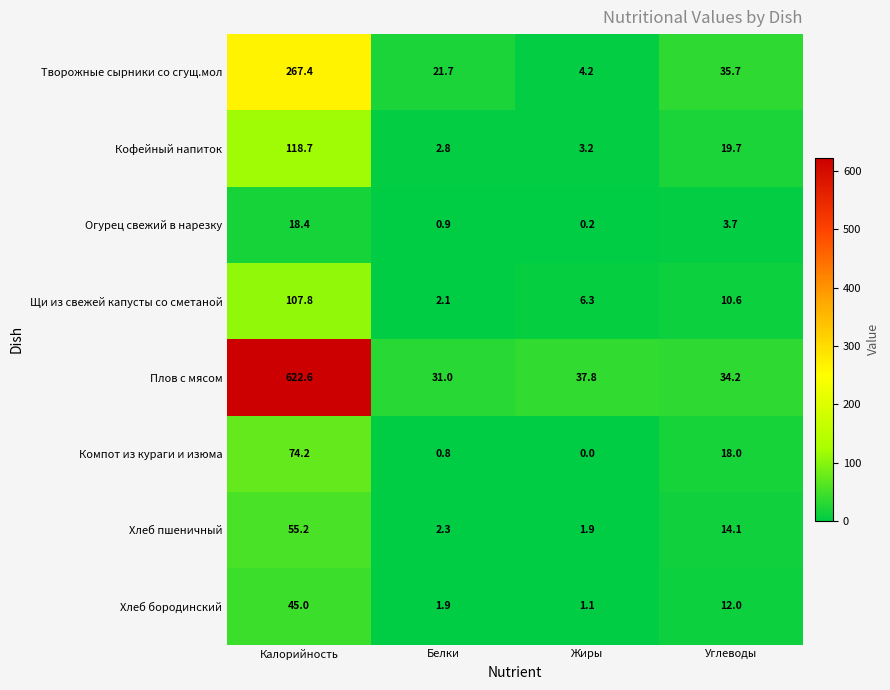

The Плов с мясом series shows 8.9 at Углеводы. True or false?

False